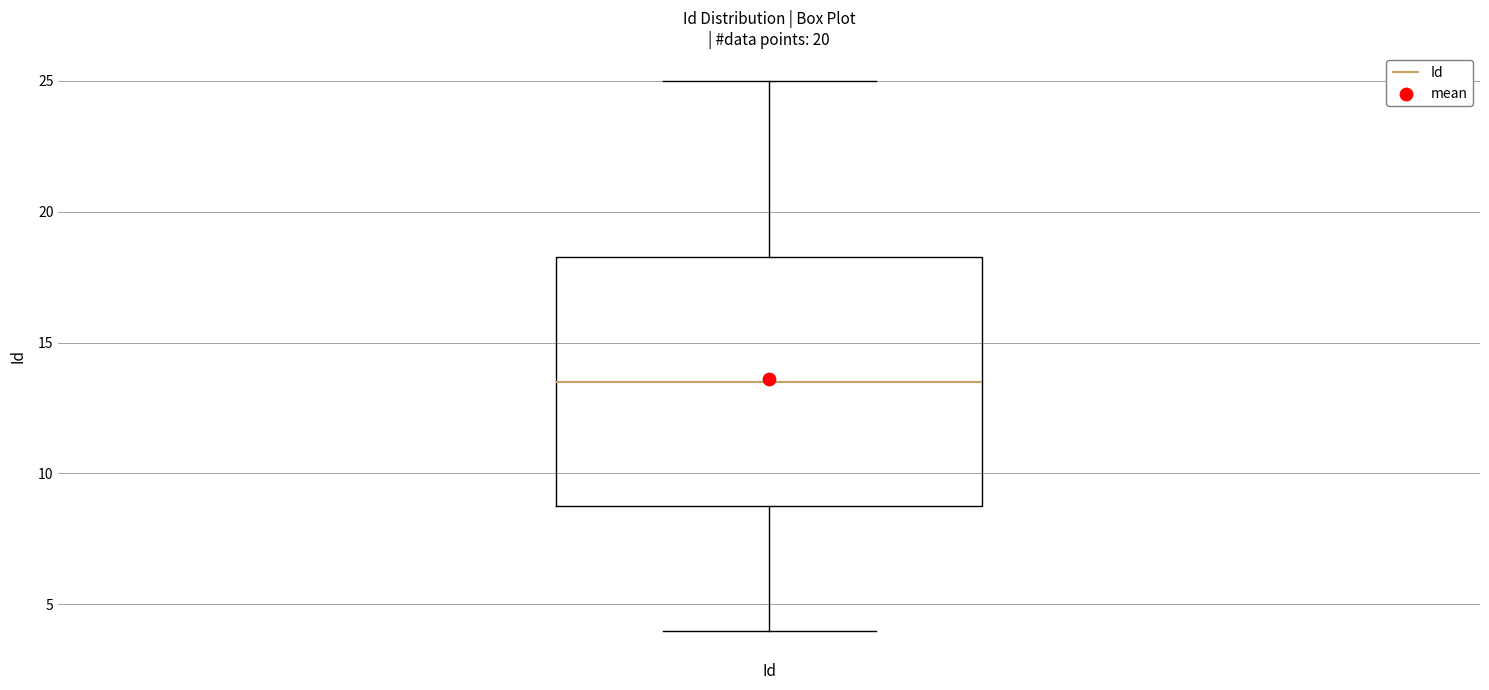

Read this box plot against the y-axis: the position of the median line, the range covered by the box, and the ends of both whiskers. The values are not printed on the chart, so give them approximately, as read against the axis.

median 13.5, box 9.0 to 18.5, whiskers 4.0 to 25.0